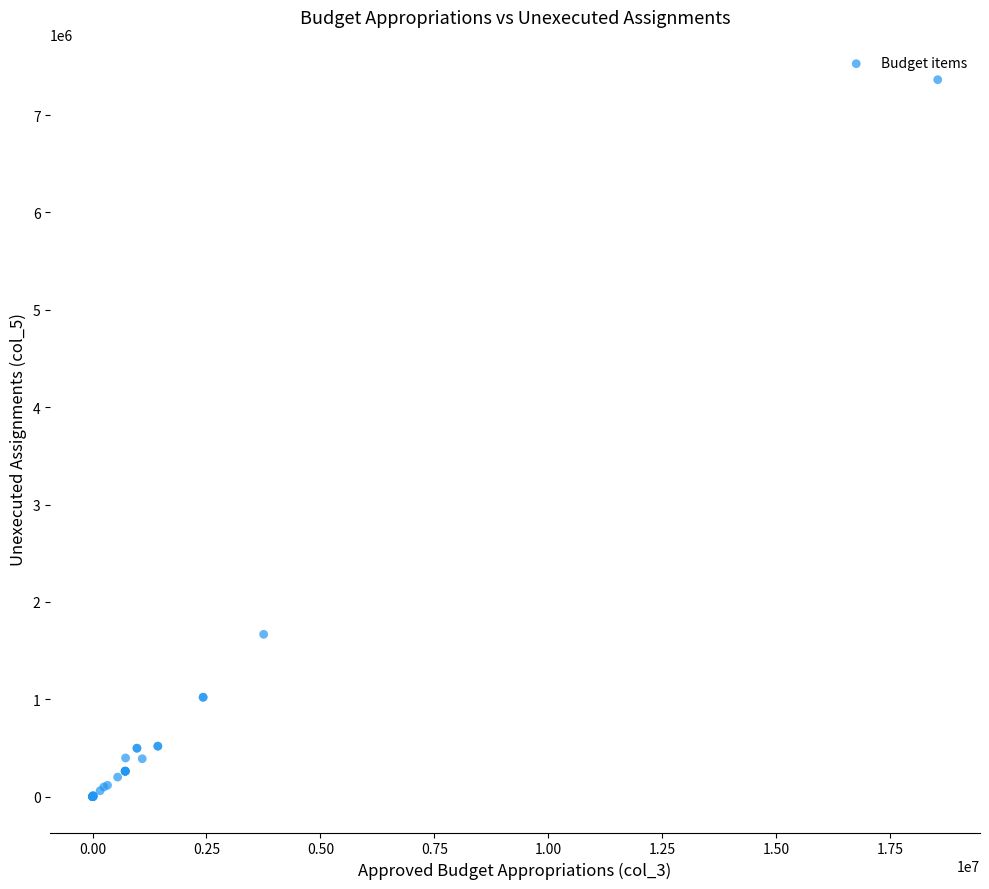

What Y value in the scatter plot is closest to 3681846?

1667353.0